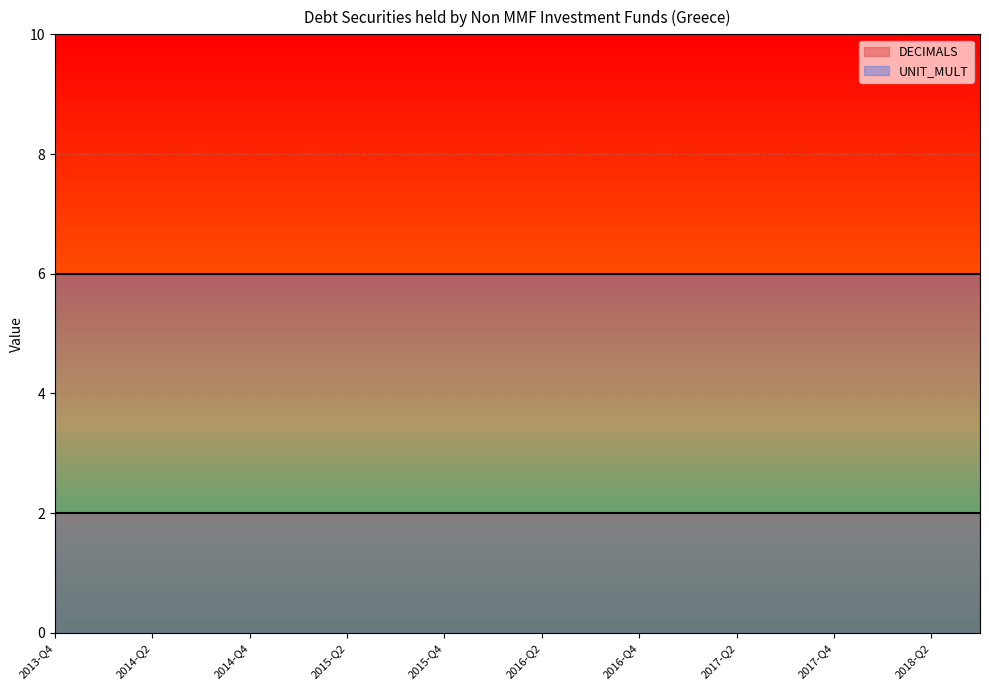

What is the value of the DECIMALS point at the 11th from the left?

2